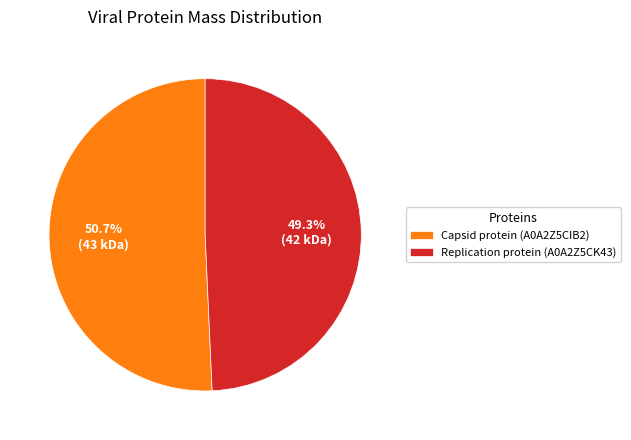

Count the number of slices in the pie.

2